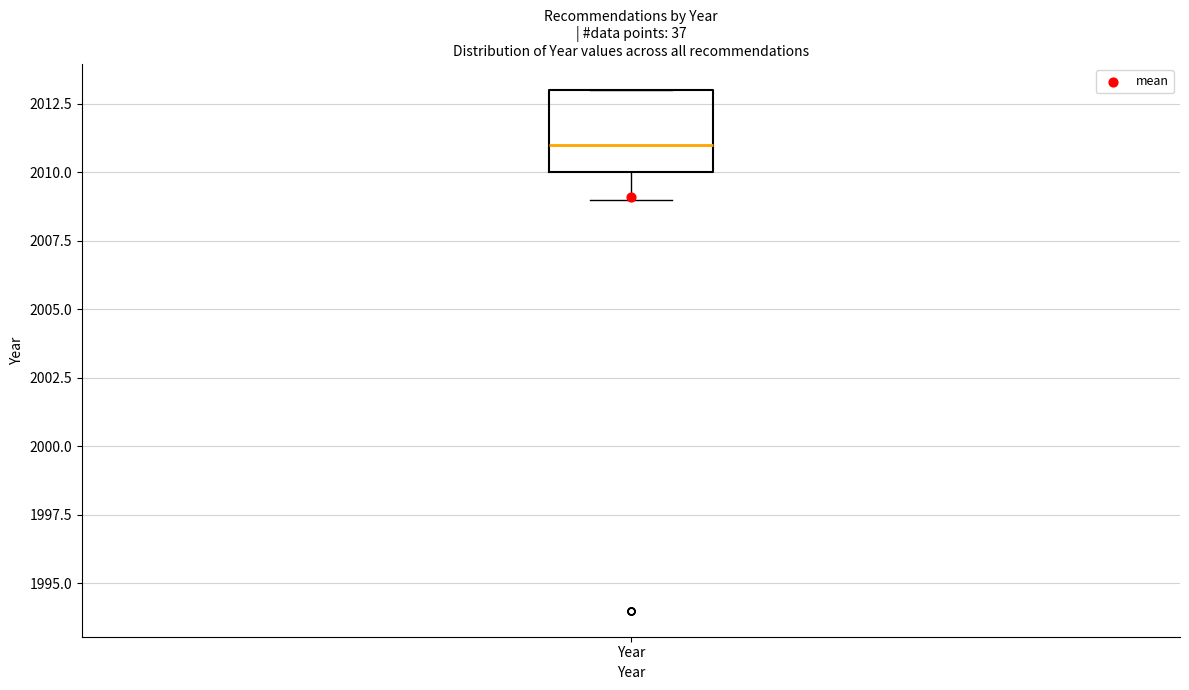

Read this box plot against the y-axis: the position of the median line, the range covered by the box, and the ends of both whiskers. The values are not printed on the chart, so give them approximately, as read against the axis.

median 2011, box 2010 to 2013, whiskers 2009 to 2013